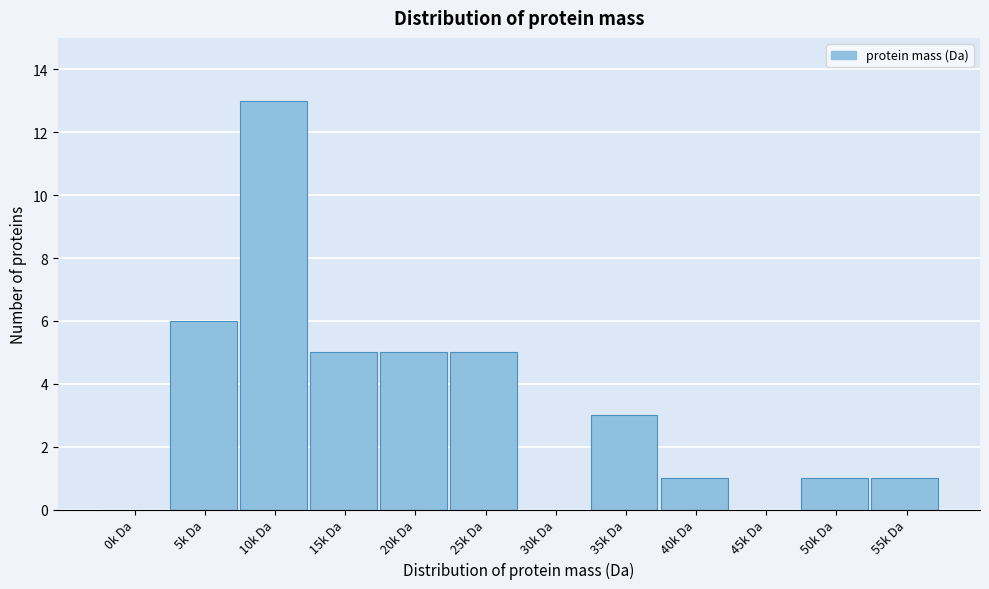

Reading left to right, what are all the values shown in this chart?

0k Da=0	5k Da=6	10k Da=13	15k Da=5	20k Da=5	25k Da=5	30k Da=0	35k Da=3	40k Da=1	45k Da=0	50k Da=1	55k Da=1